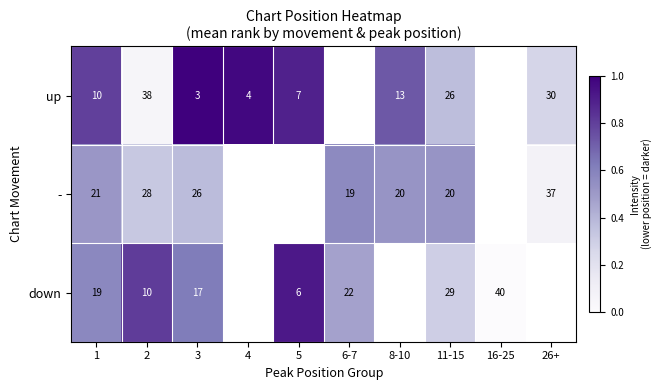

Is the value of up at 2 greater than the value of down at 1?

Yes